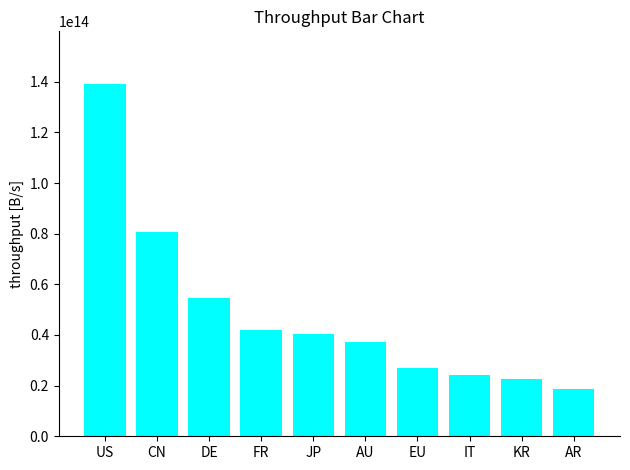

List the labels in order of value, smallest first.

AR, KR, IT, EU, AU, JP, FR, DE, CN, US